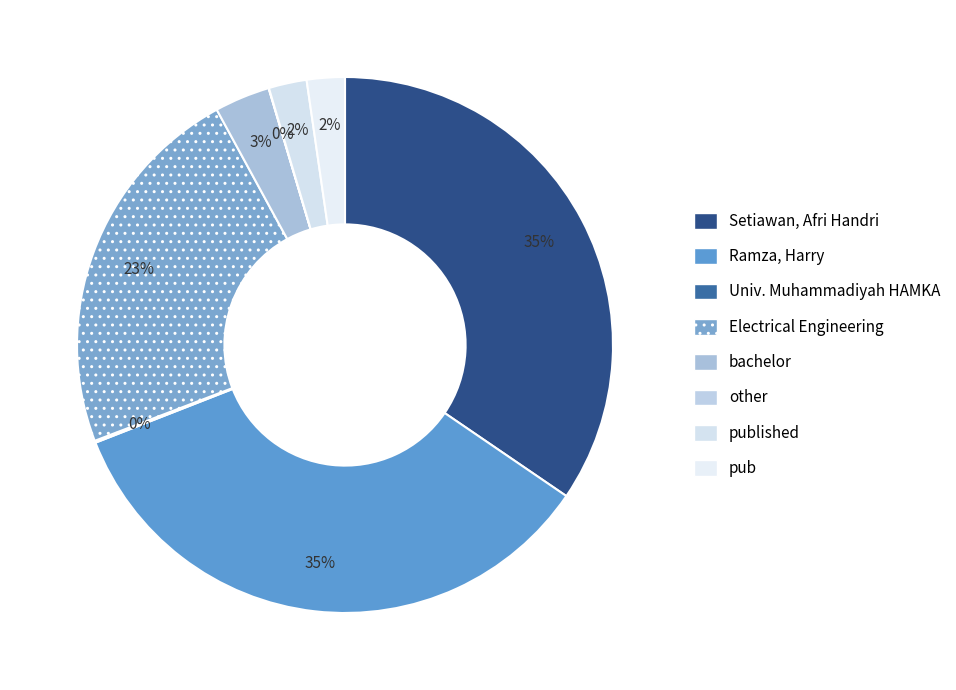

Combined, what portion of the pie is Setiawan, Afri Handri and Electrical Engineering?

57.4%